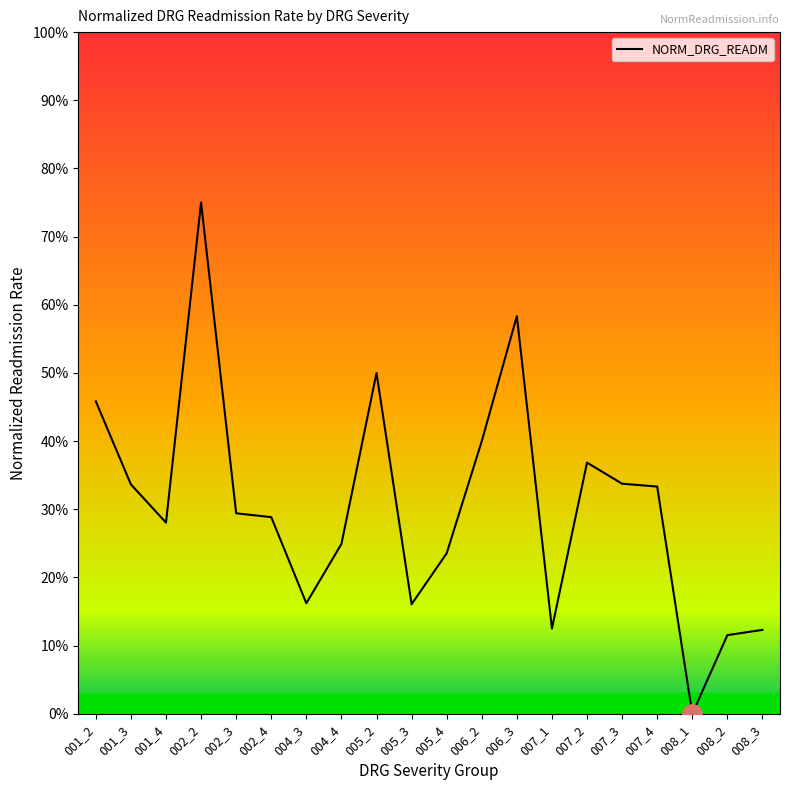

The chart shows a value of 0.4 at 002_3. True or false?

False